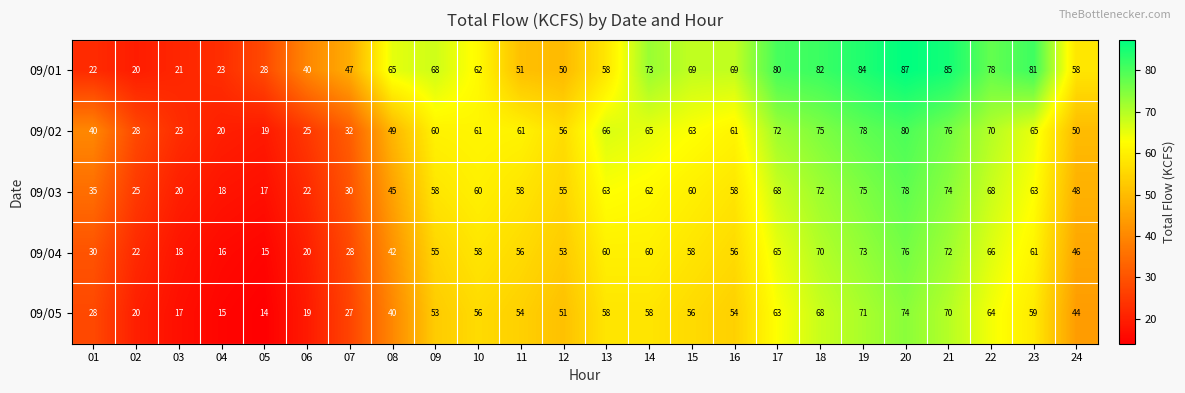

Is the value of 09/05 at 19 greater than the value of 09/03 at 14?

Yes